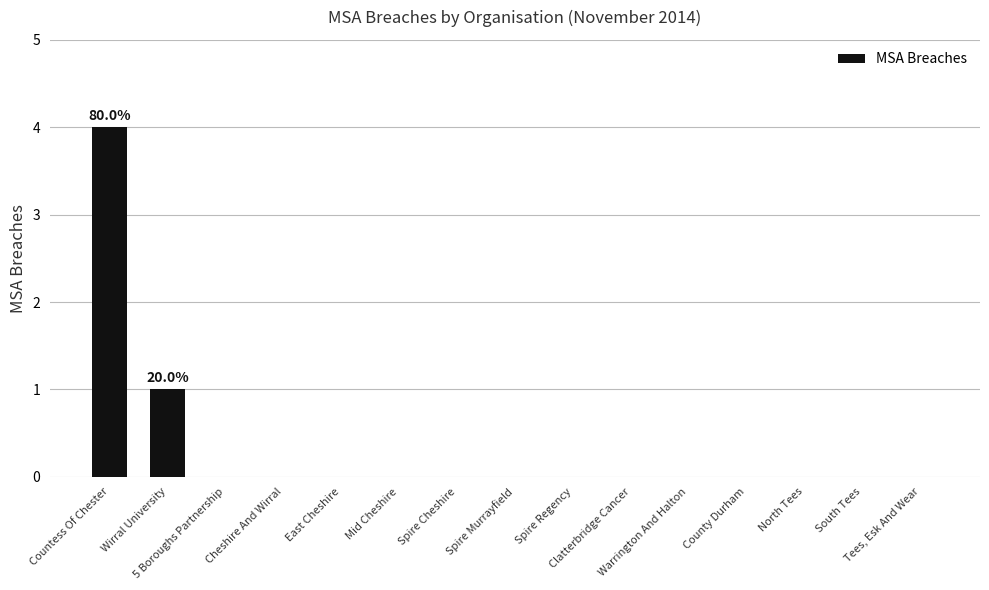

What is the sum of all values?

5